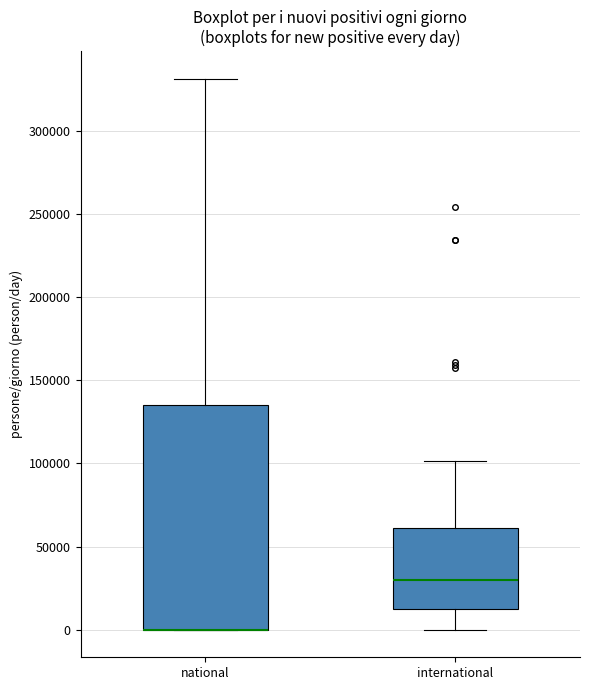

Reading left to right, transcribe this box plot: for each box, give where its median line is, the range the box spans, and where its two whiskers end, as read against the y-axis. The values are not printed on the chart, so give them approximately, as read against the axis.

national: median 0 (drawn on the box's lower edge), box 0 to 135000, whiskers 0 to 330000
international: median 30000, box 10000 to 60000, whiskers 0 to 100000